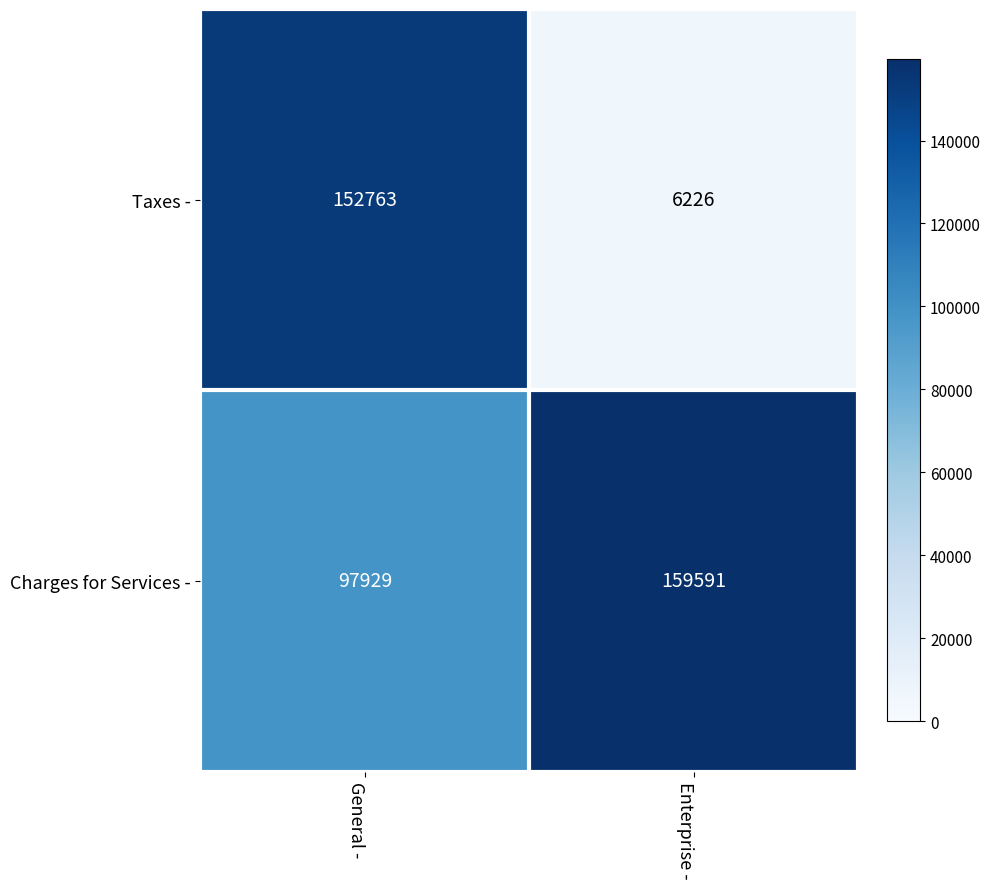

What is the sum of all Charges for Services - values?

257520